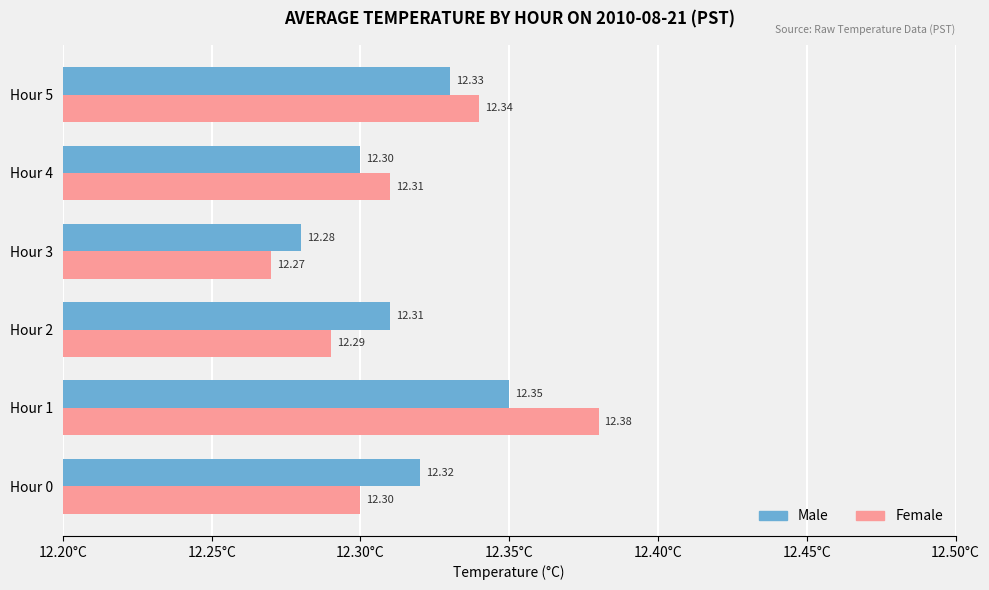

Rank the categories by Female value from lowest to highest.

Hour 3, Hour 2, Hour 0, Hour 4, Hour 5, Hour 1